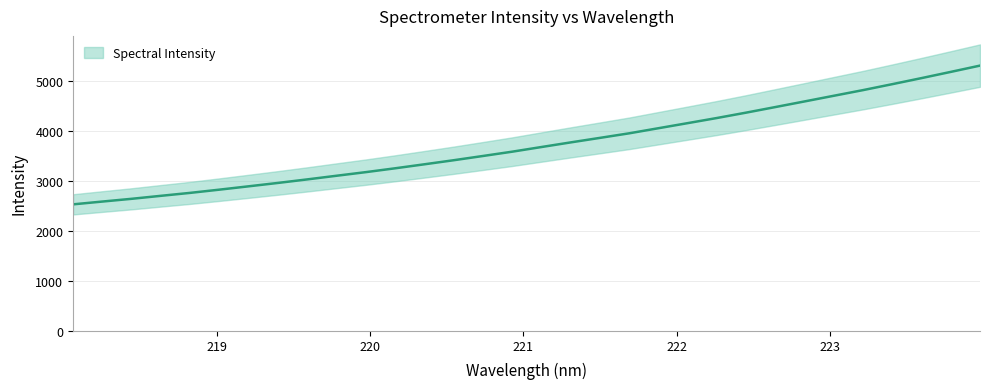

Approximately how many times larger is the value at 220.5444 compared to 222.263?

0.8